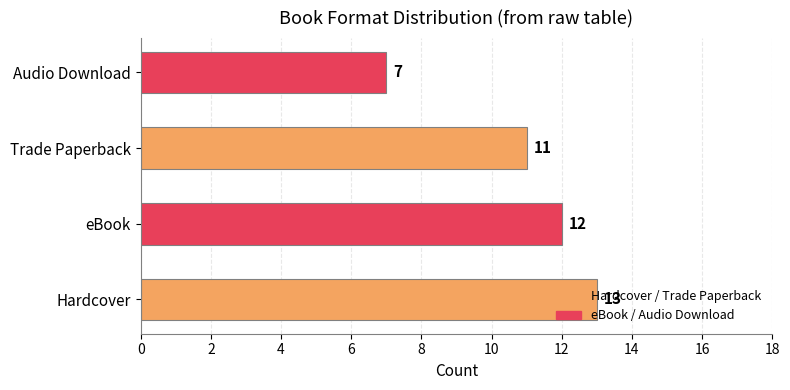

What is the difference between the maximum and second lowest values?

2